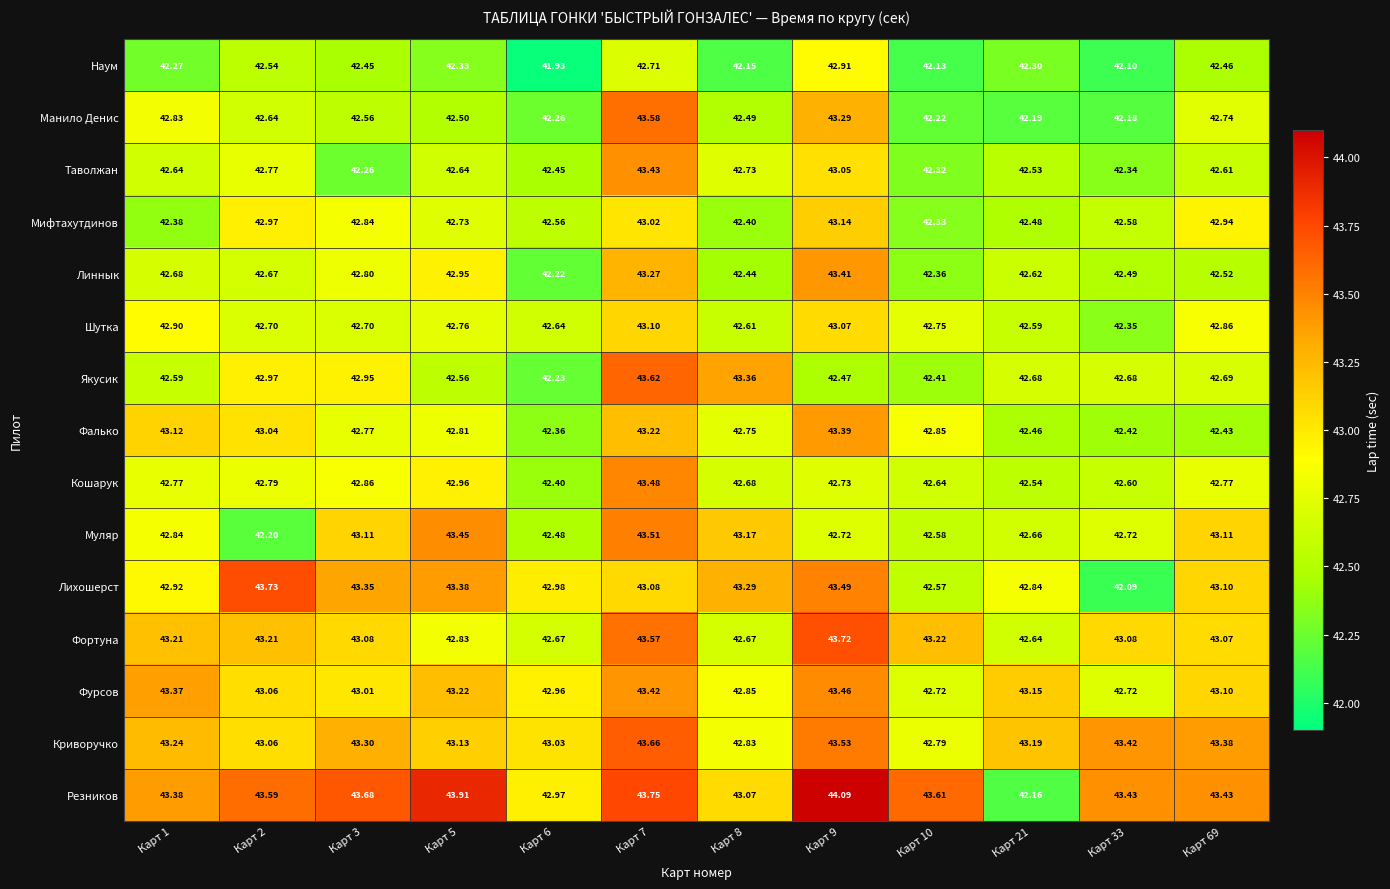

At how many categories does at least one series exceed 44?

1